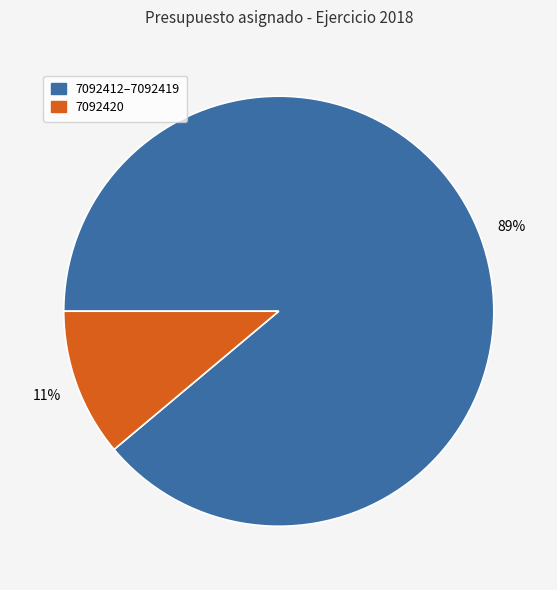

To the nearest percent, what is the difference between the largest and smallest slice percentages?

78%